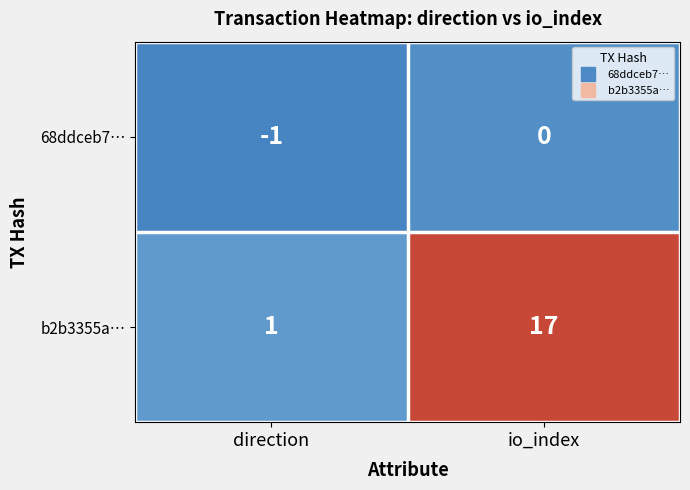

Where is b2b3355a… nearest to the value 9?

direction